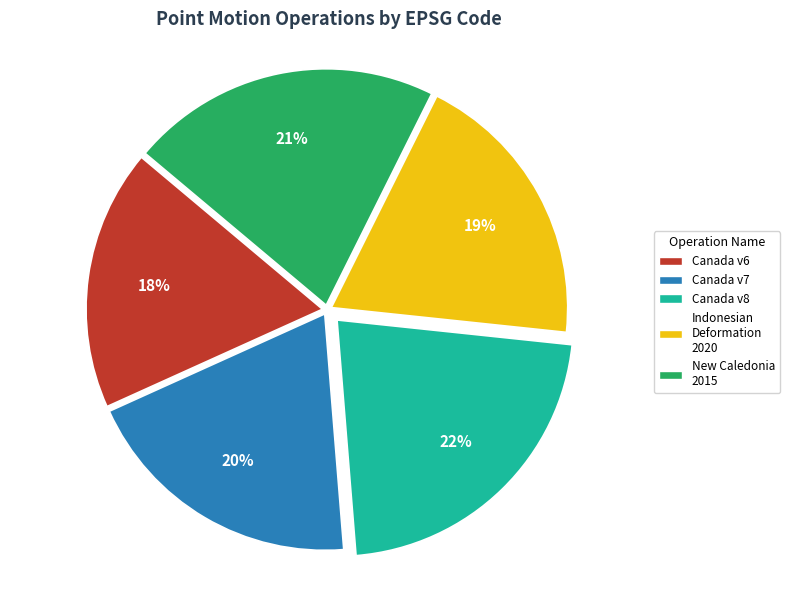

Is there any slice that represents more than half of the pie?

No